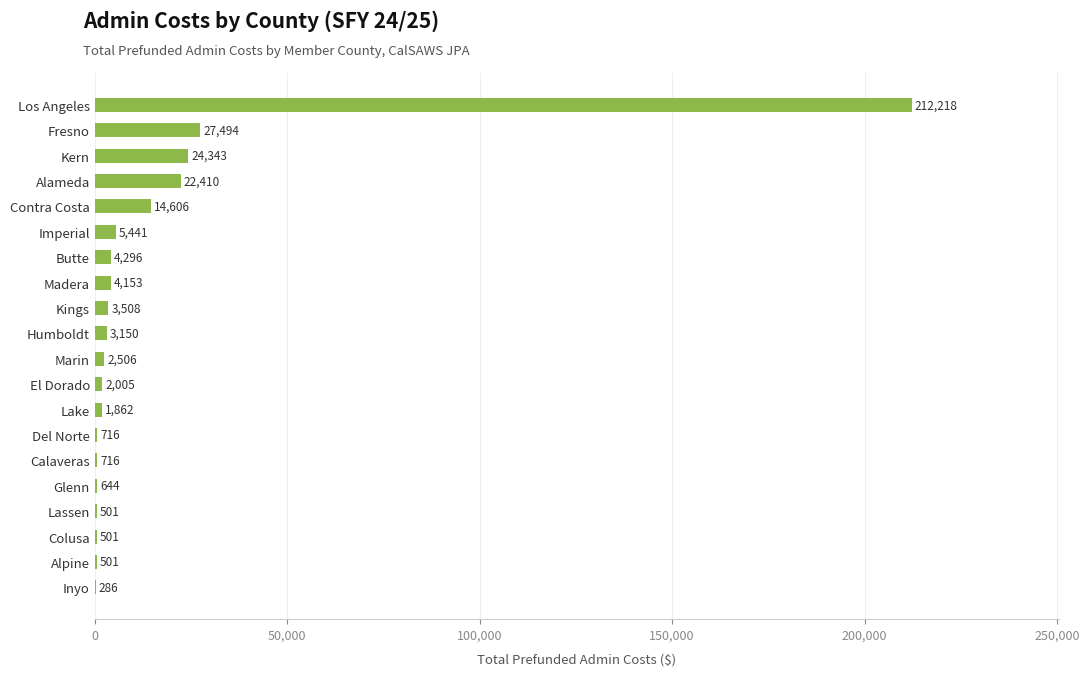

Which label corresponds to the largest value in the chart?

Los Angeles